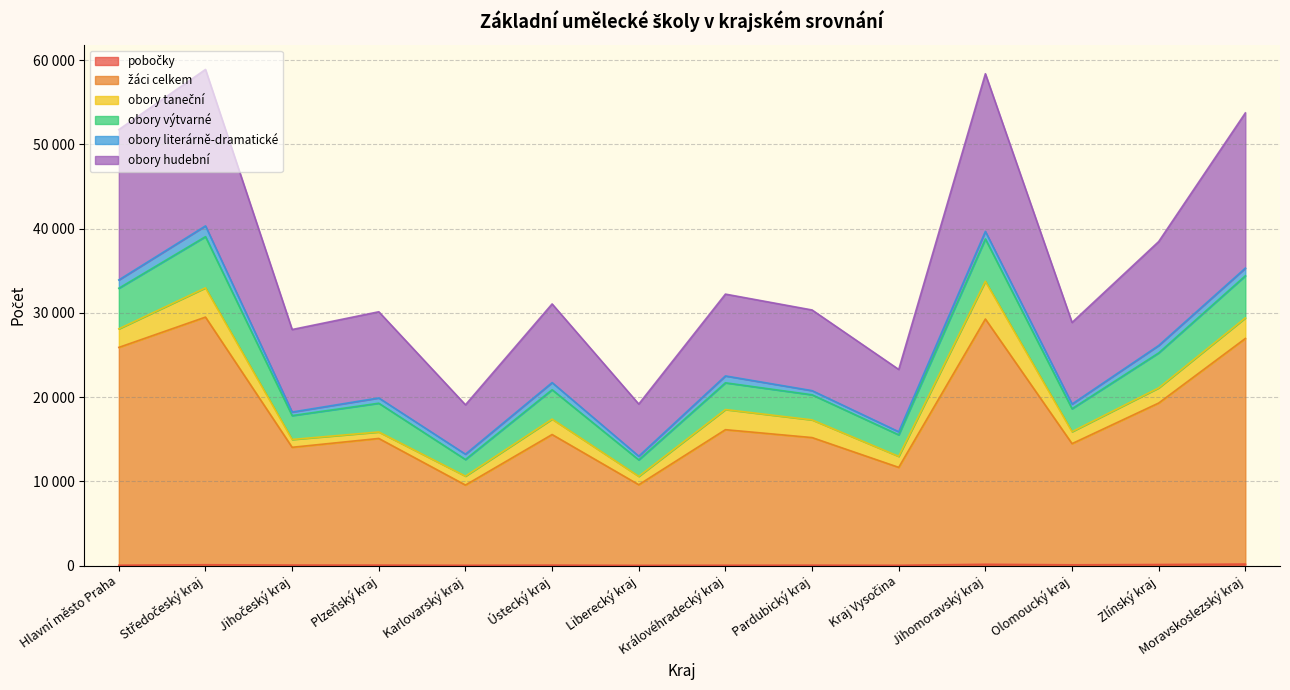

Does the chart have visible grid lines?

Yes